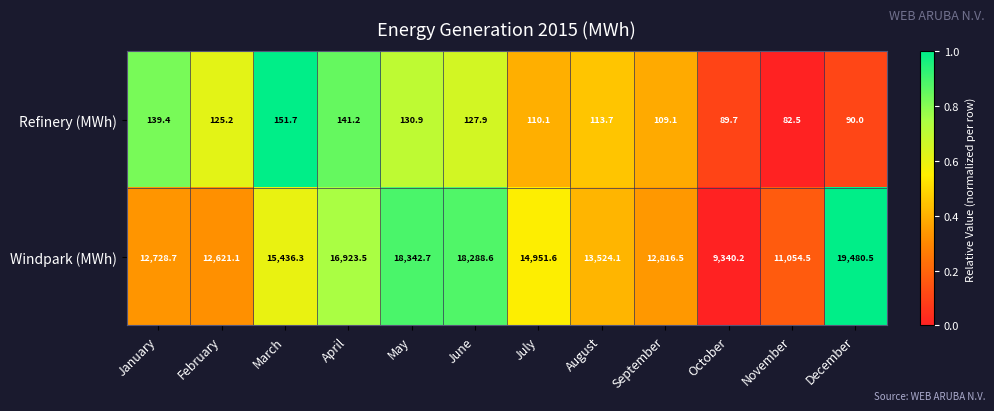

At how many categories does at least one series exceed 16680?

4